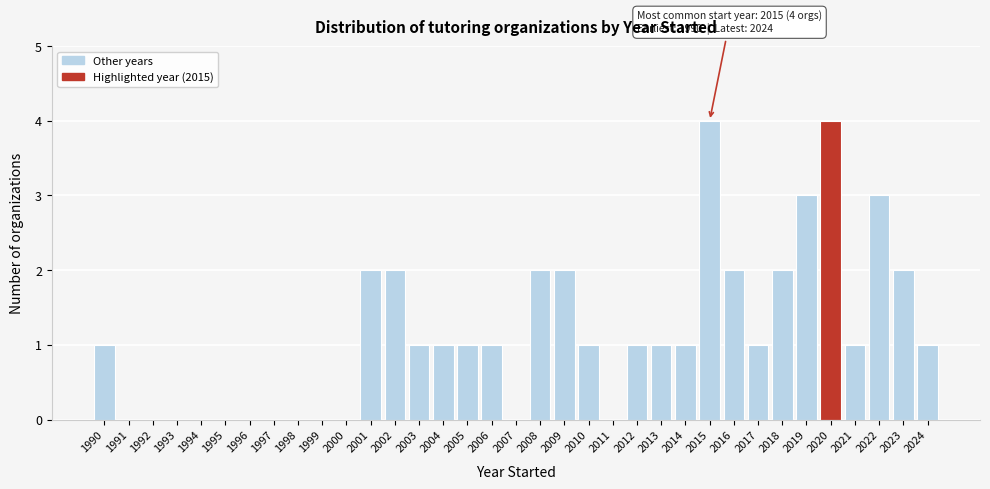

The chart shows a value of 2 at 2001. True or false?

True